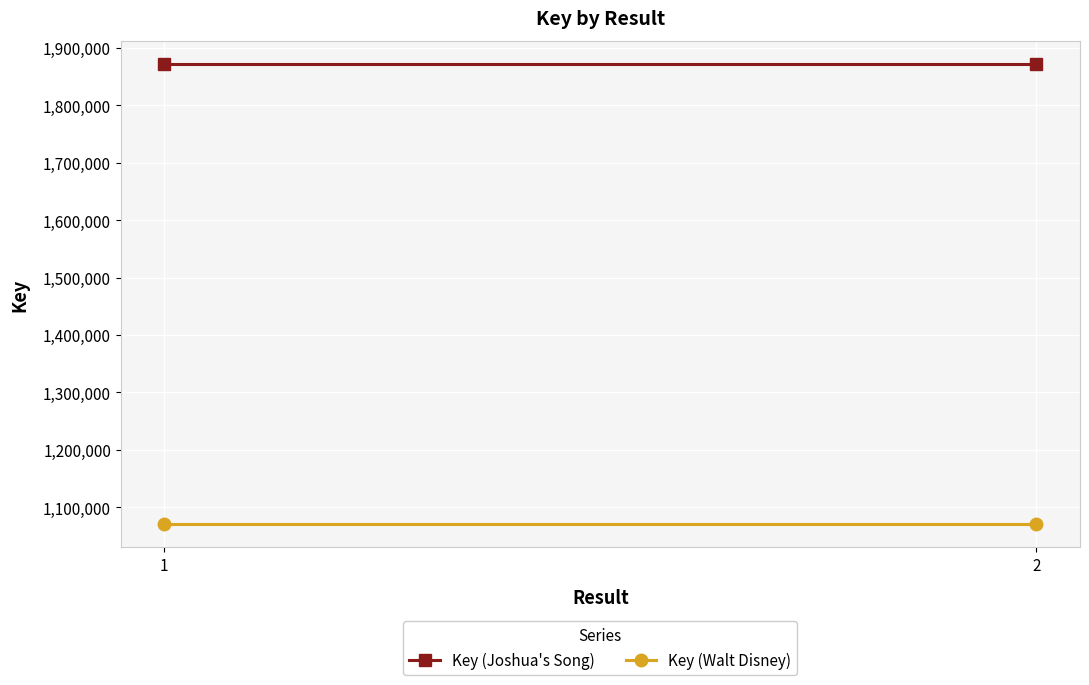

How many lines are shown in the chart?

2